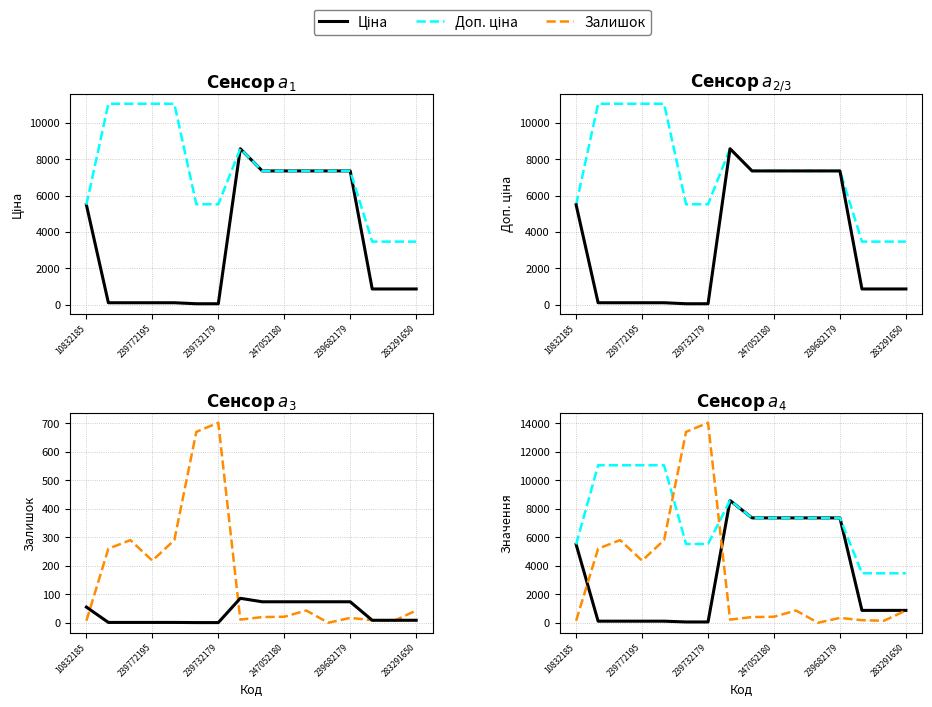

What is the sum of all Залишок values?

2608.0